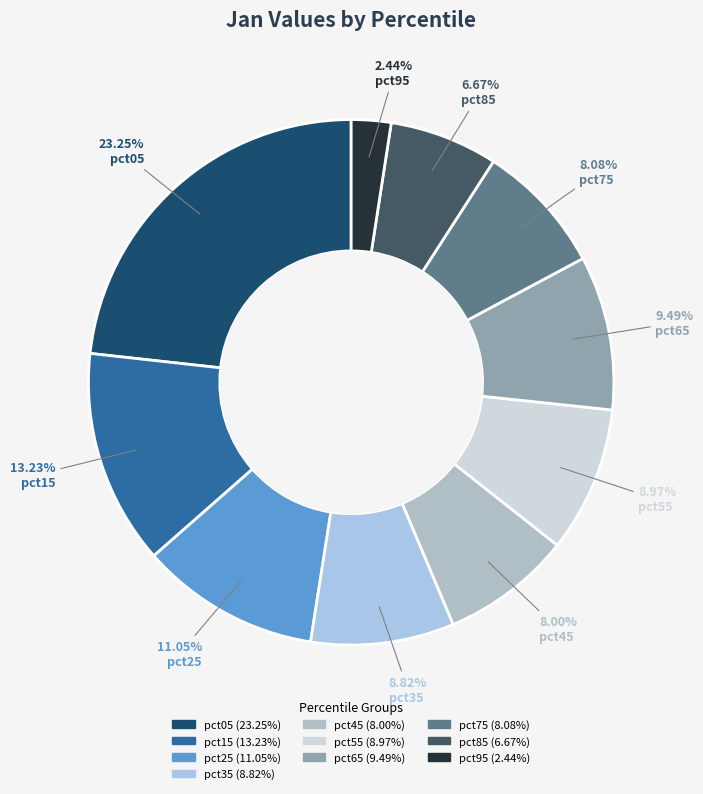

How many segments does this pie chart have?

10